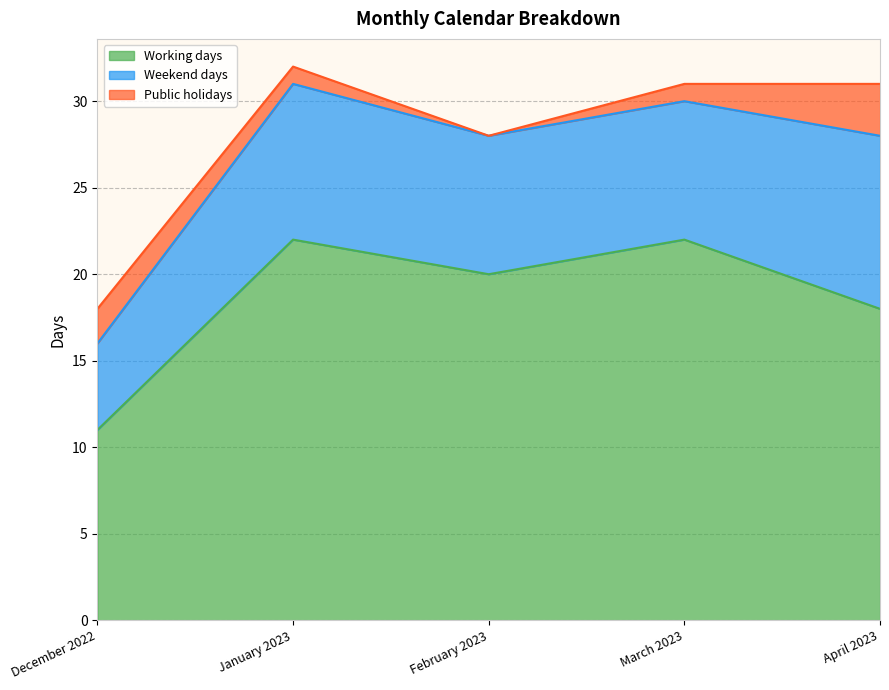

Which category has the lowest value in the Working days series?

December 2022